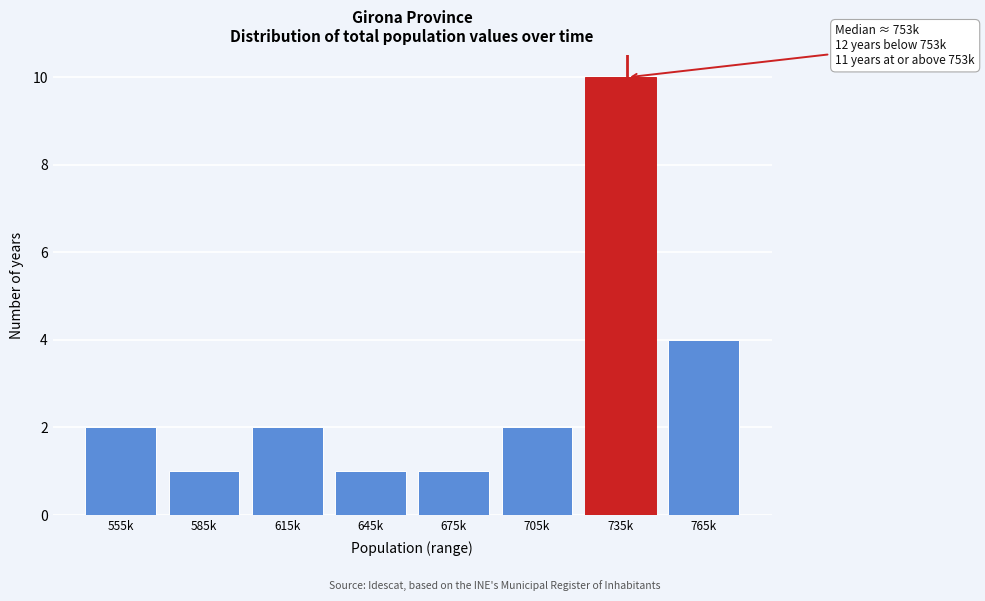

Reading right to left, list all the values displayed in this chart.

765k=4	735k=10	705k=2	675k=1	645k=1	615k=2	585k=1	555k=2